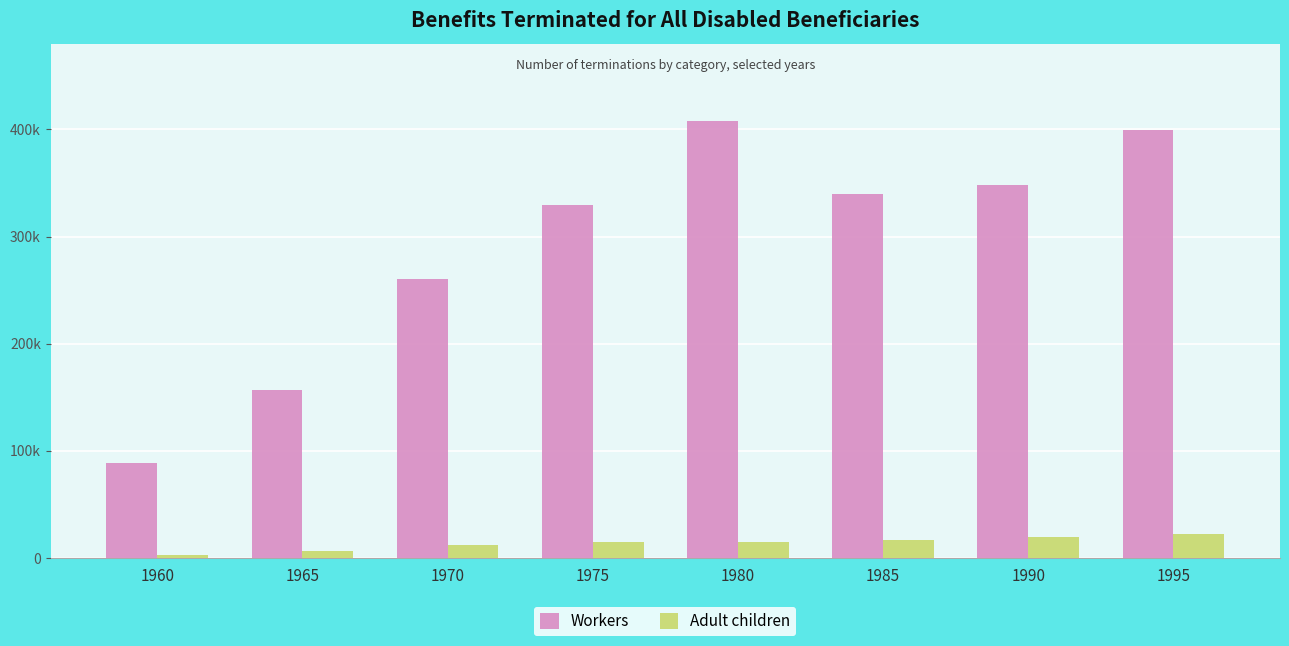

At which category is the sum across all series the highest?

1980